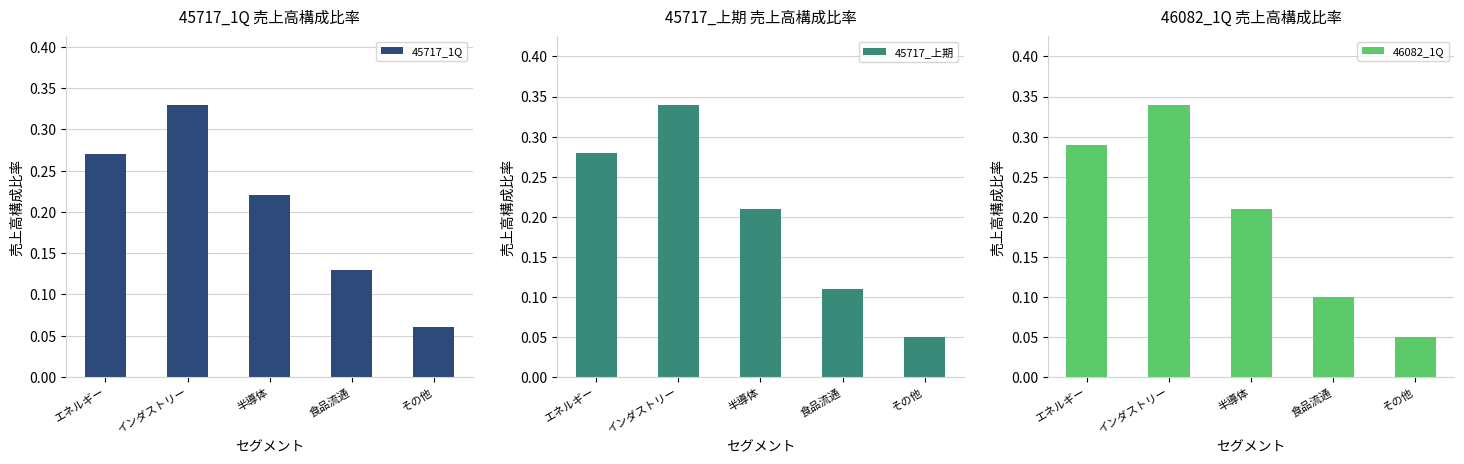

What is the sum of all 46082_1Q values?

1.0